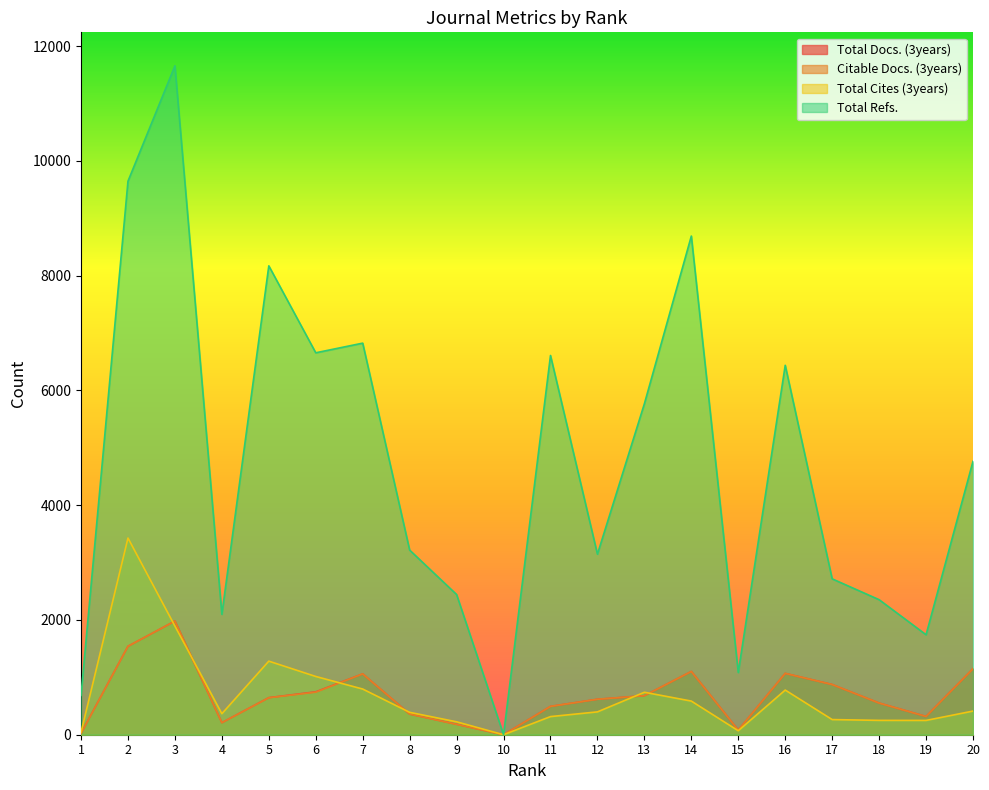

What is the total value across all series at 7?

9739